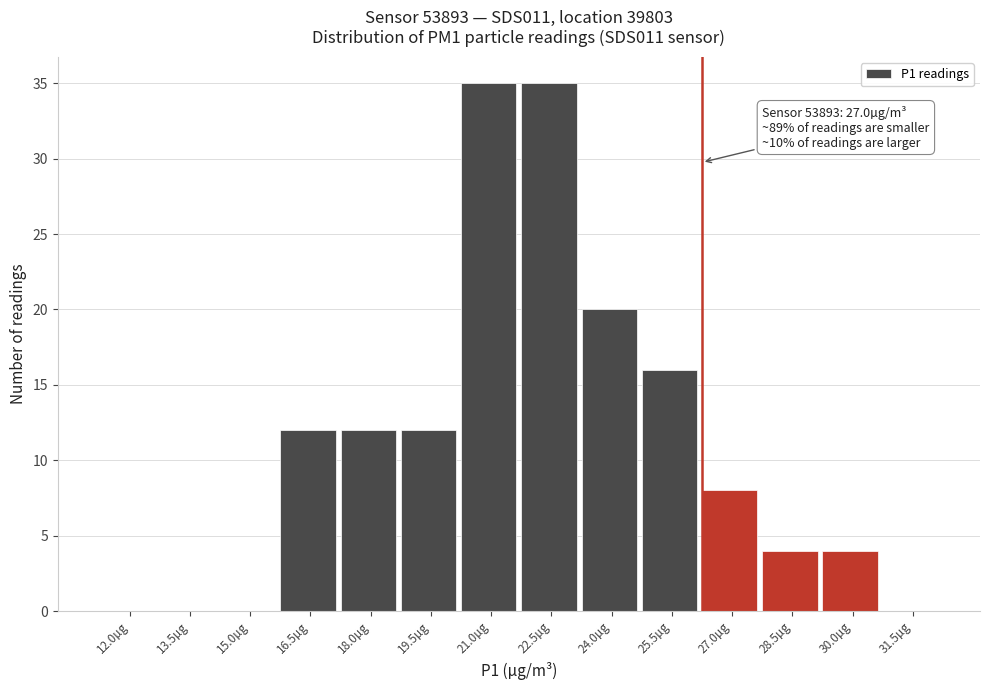

Reading left to right, list all the values displayed in this chart.

12.0µg=0	13.5µg=0	15.0µg=0	16.5µg=12	18.0µg=12	19.5µg=12	21.0µg=35	22.5µg=35	24.0µg=20	25.5µg=16	27.0µg=8	28.5µg=4	30.0µg=4	31.5µg=0